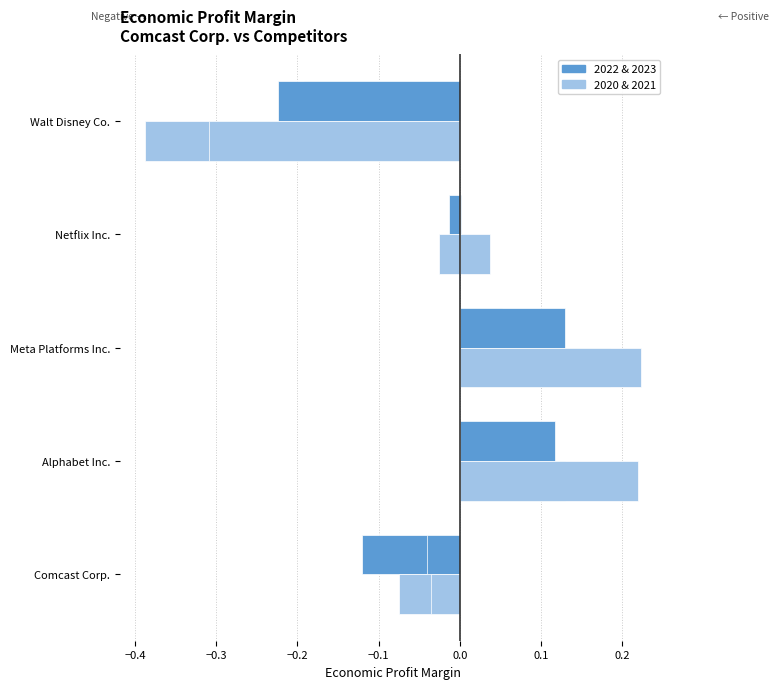

How many series are shown in this chart?

4